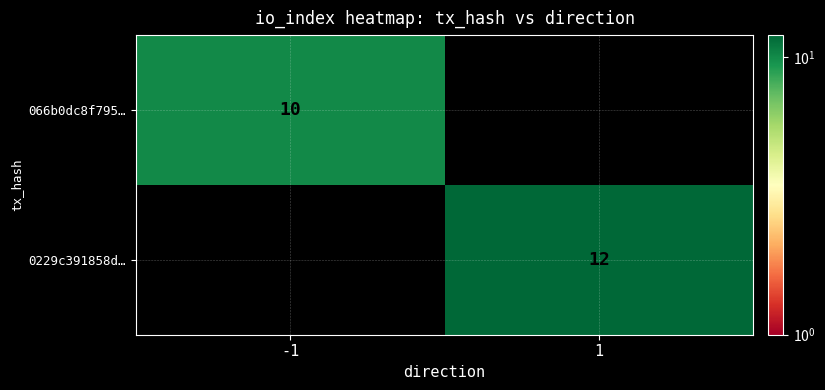

True or false: 0229c391858d… has a value of 12 at 1.

True